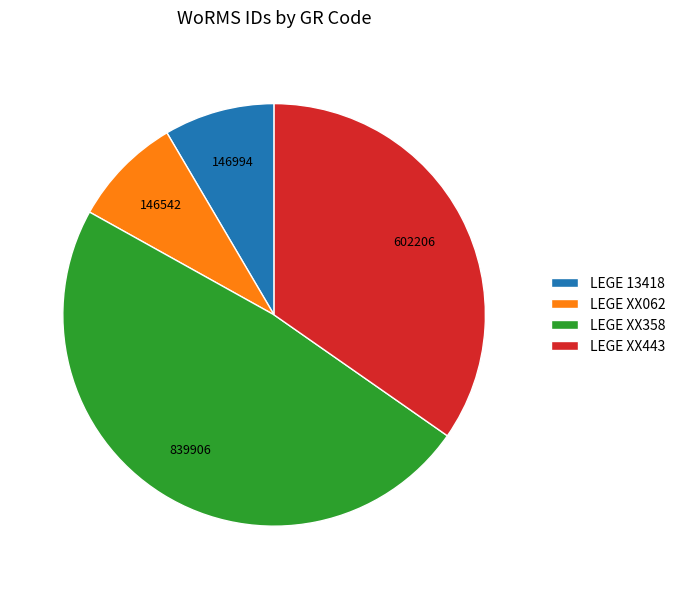

Which category has the biggest portion of the pie?

LEGE XX358